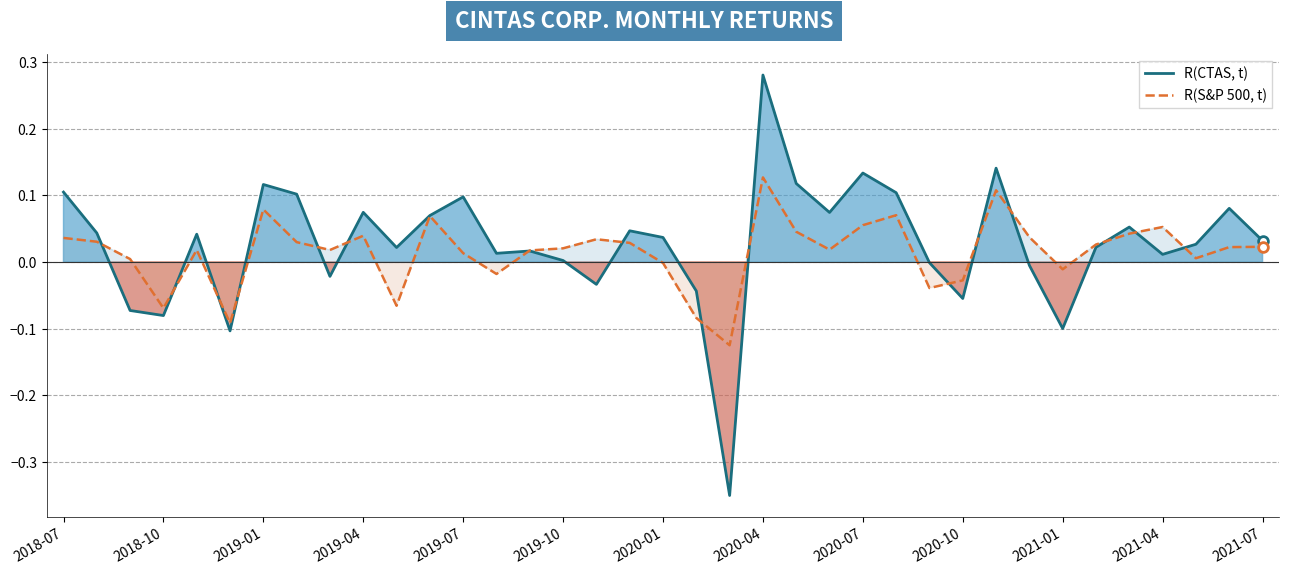

True or false: R(CTAS, t) and R(S&P 500, t) intersect in this chart.

True